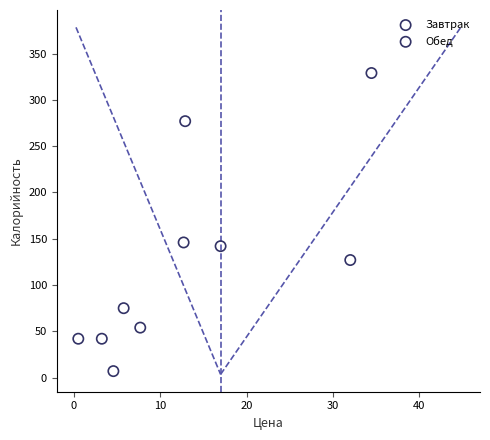

Which series reaches the maximum Y coordinate?

Обед